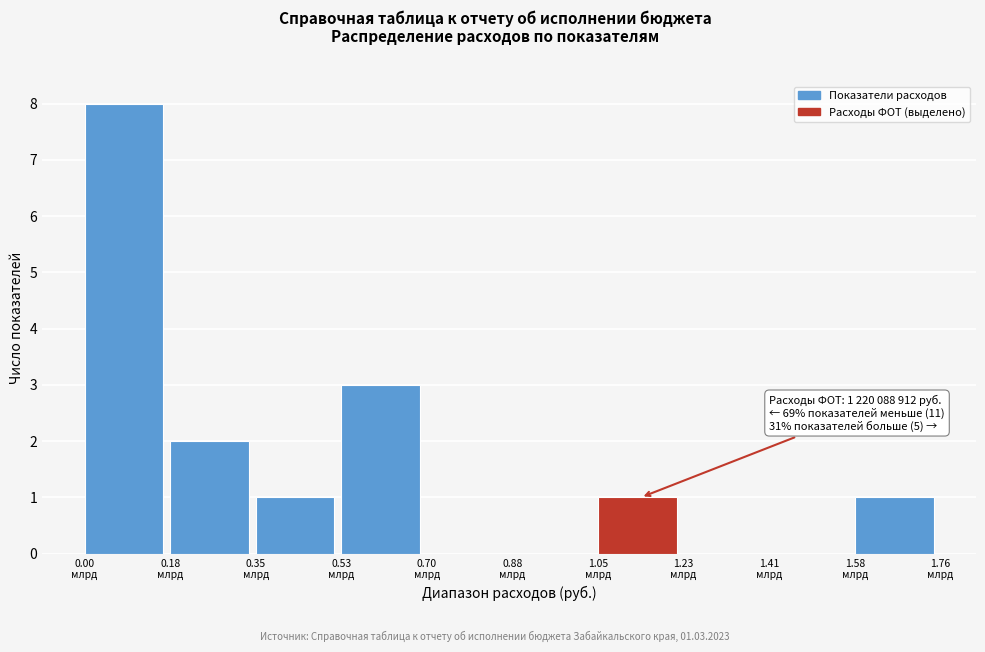

What is the sum of all values?

16